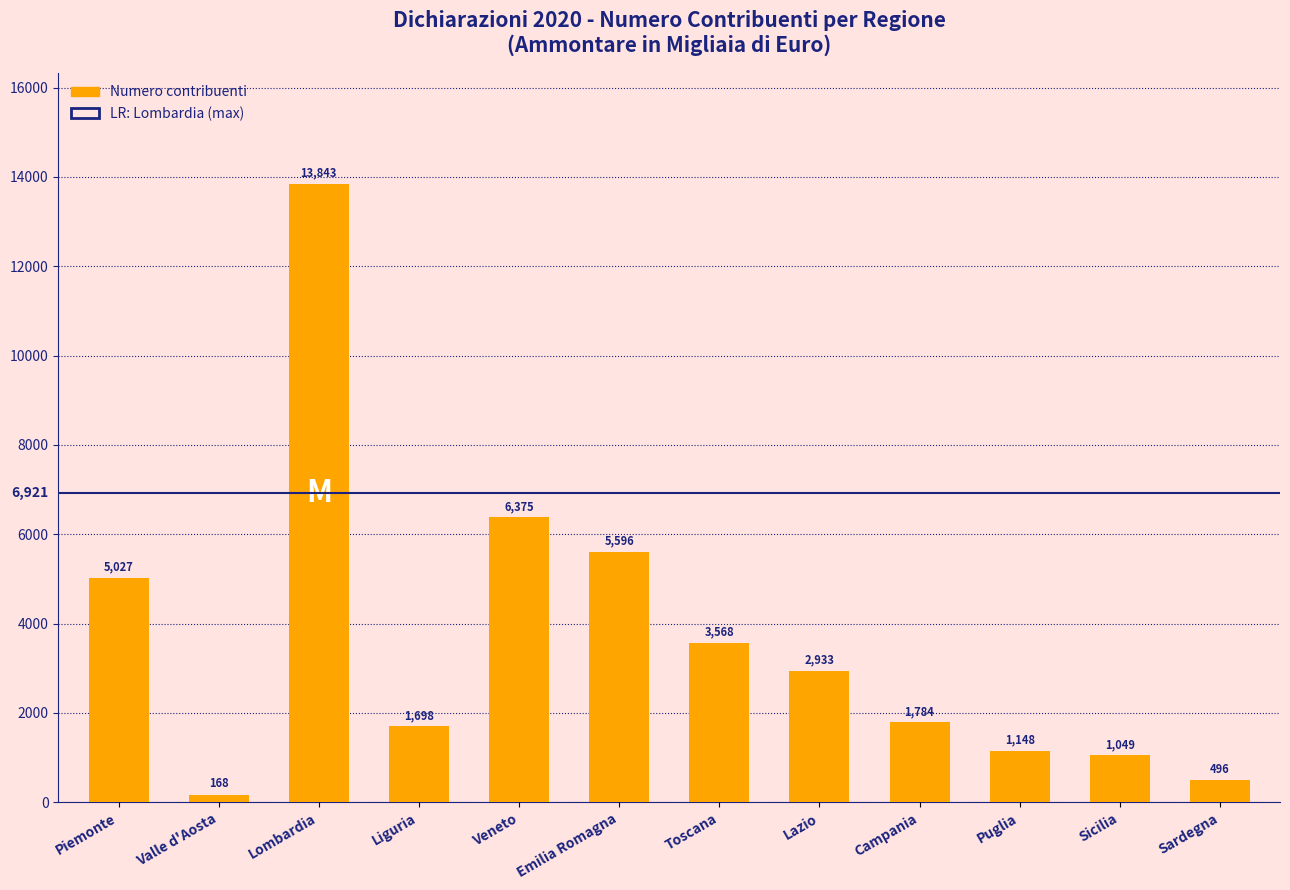

List the labels in order of value, smallest first.

Valle d'Aosta, Sardegna, Sicilia, Puglia, Liguria, Campania, Lazio, Toscana, Piemonte, Emilia Romagna, Veneto, Lombardia